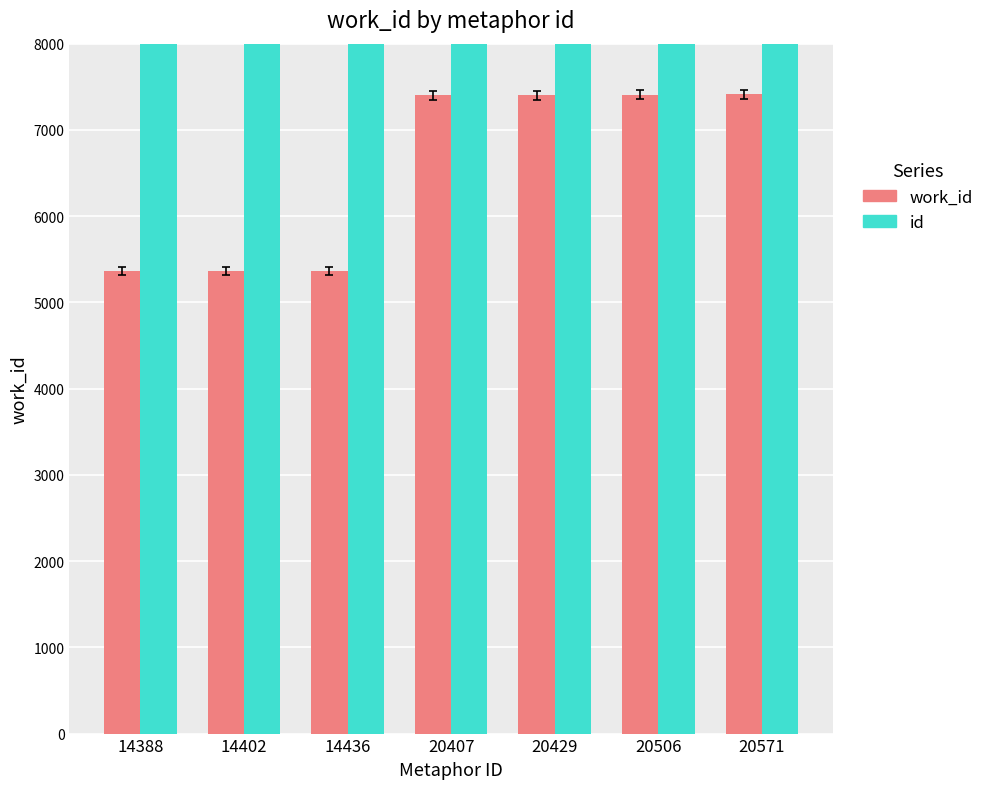

How many values in the work_id series are below 7400?

3